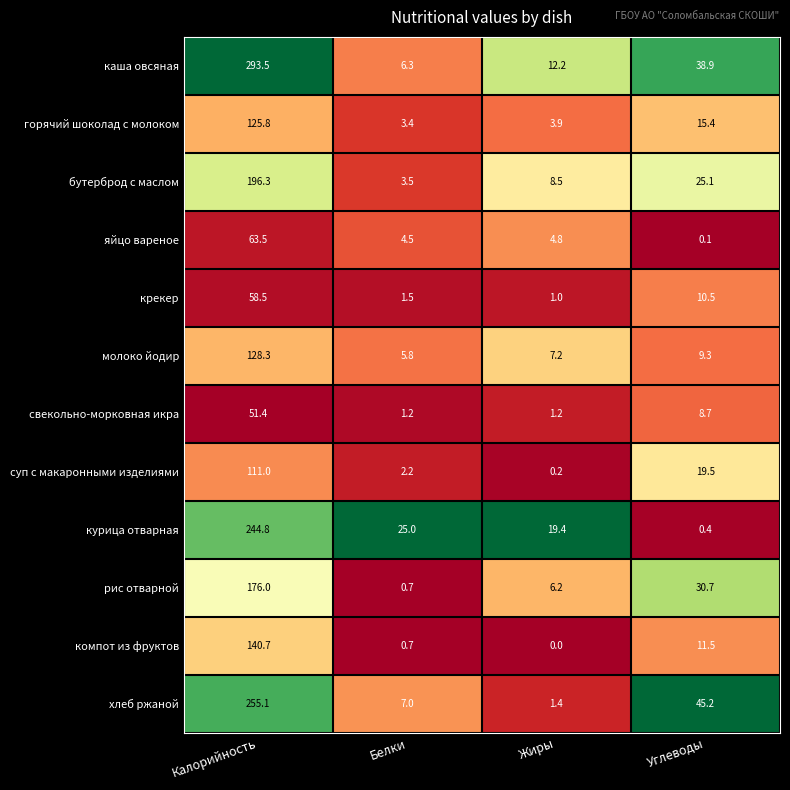

What is the maximum value shown in the chart?

293.5